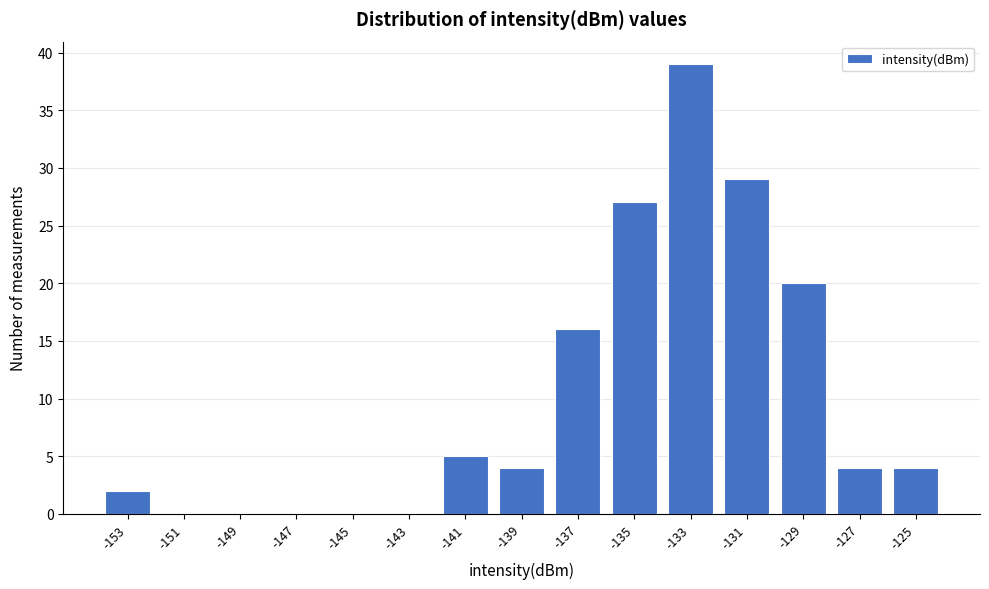

Reading right to left, what are all the values shown in this chart?

-125=4	-127=4	-129=20	-131=29	-133=39	-135=27	-137=16	-139=4	-141=5	-143=0	-145=0	-147=0	-149=0	-151=0	-153=2